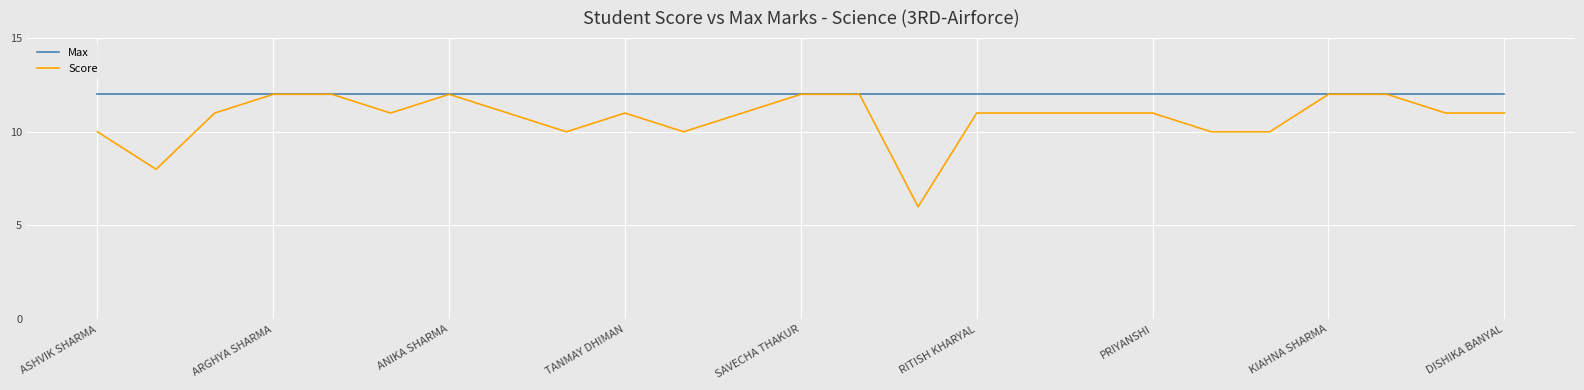

Which series has the largest range (max minus min)?

Score